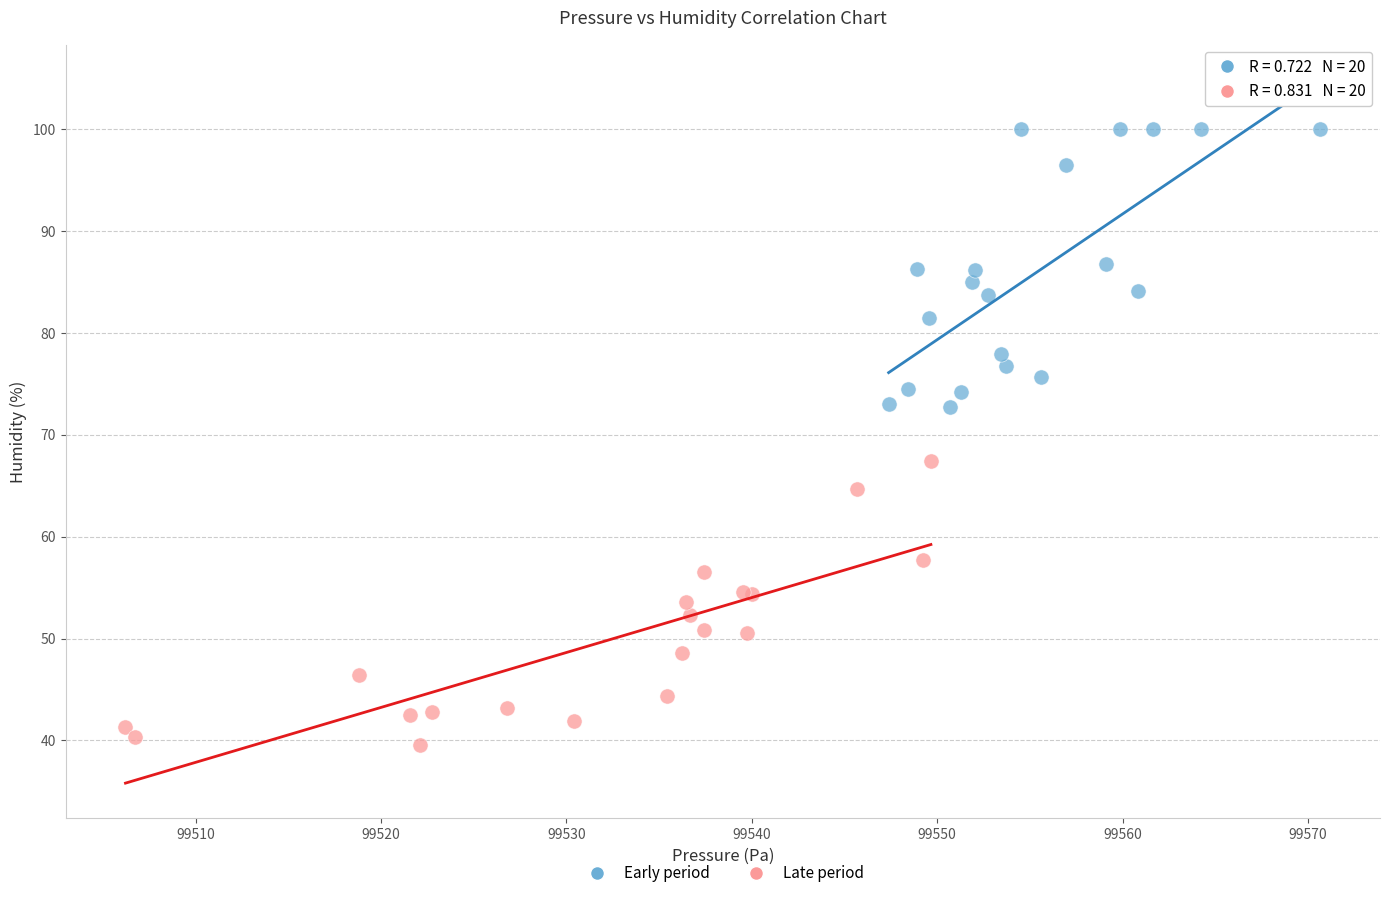

Which series contains the highest Y value?

Early period